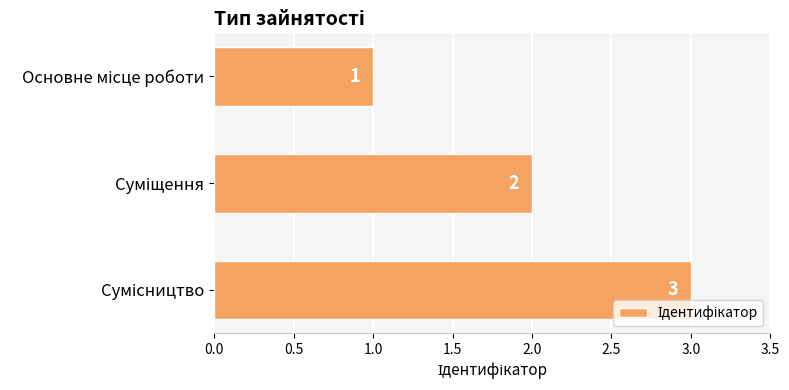

What is the value of the 1st bar from the top?

1